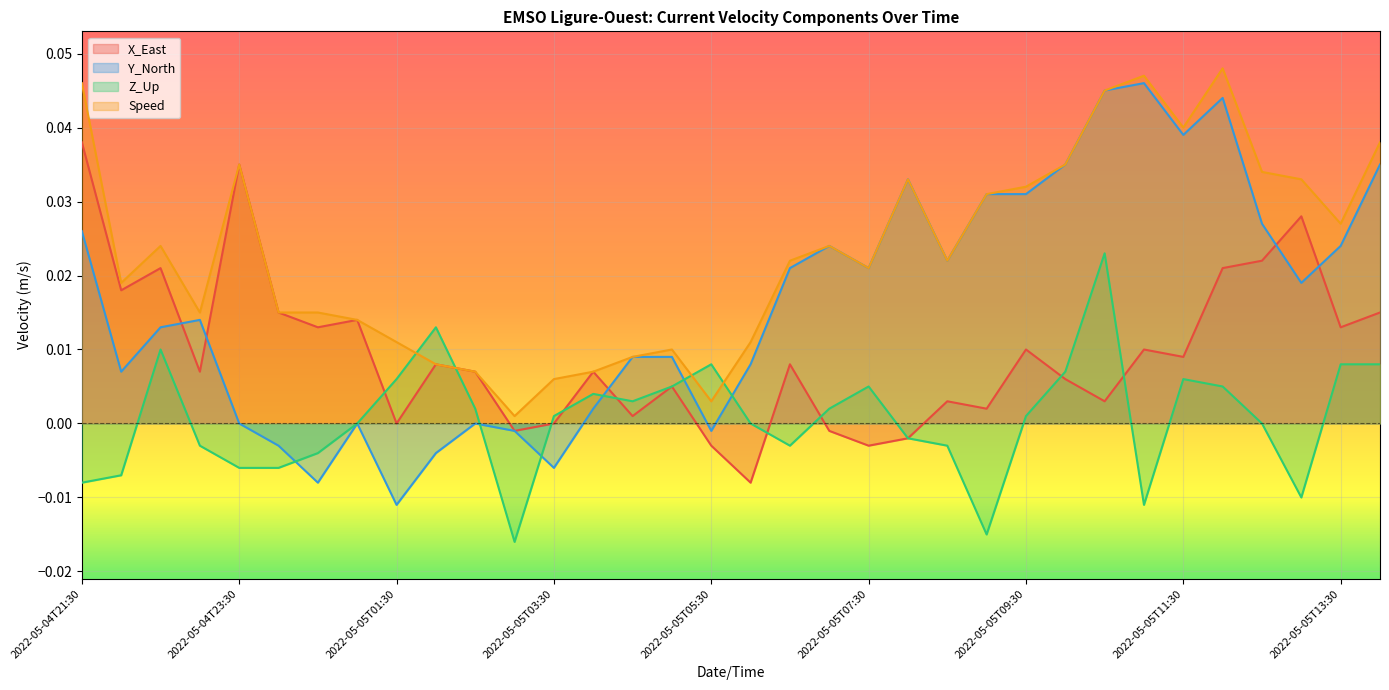

True or false: Z_Up and Y_North cross at least once.

True